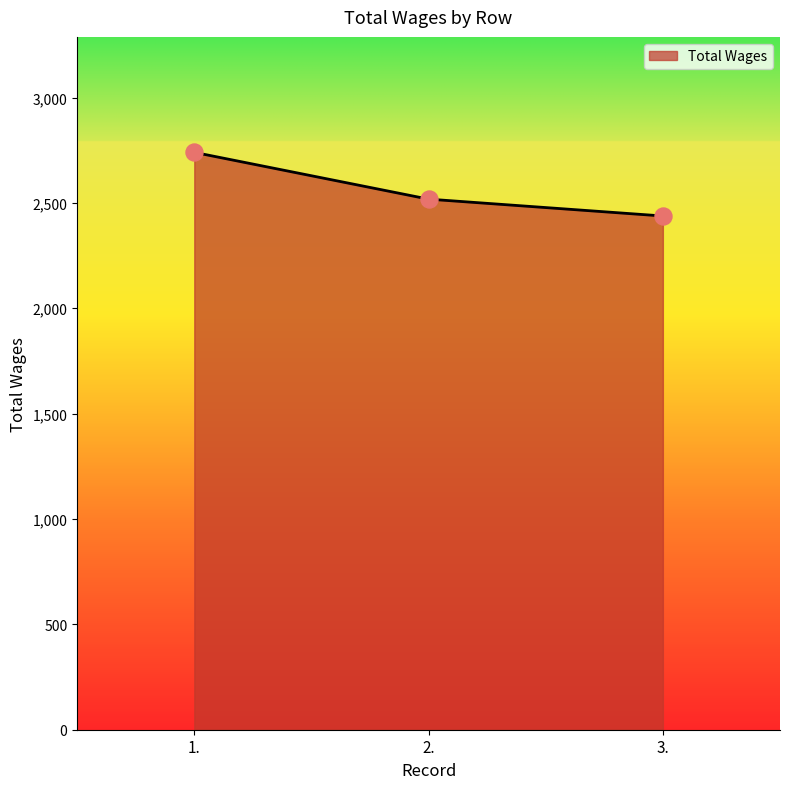

What is the change in value from 2. to 3.?

-80